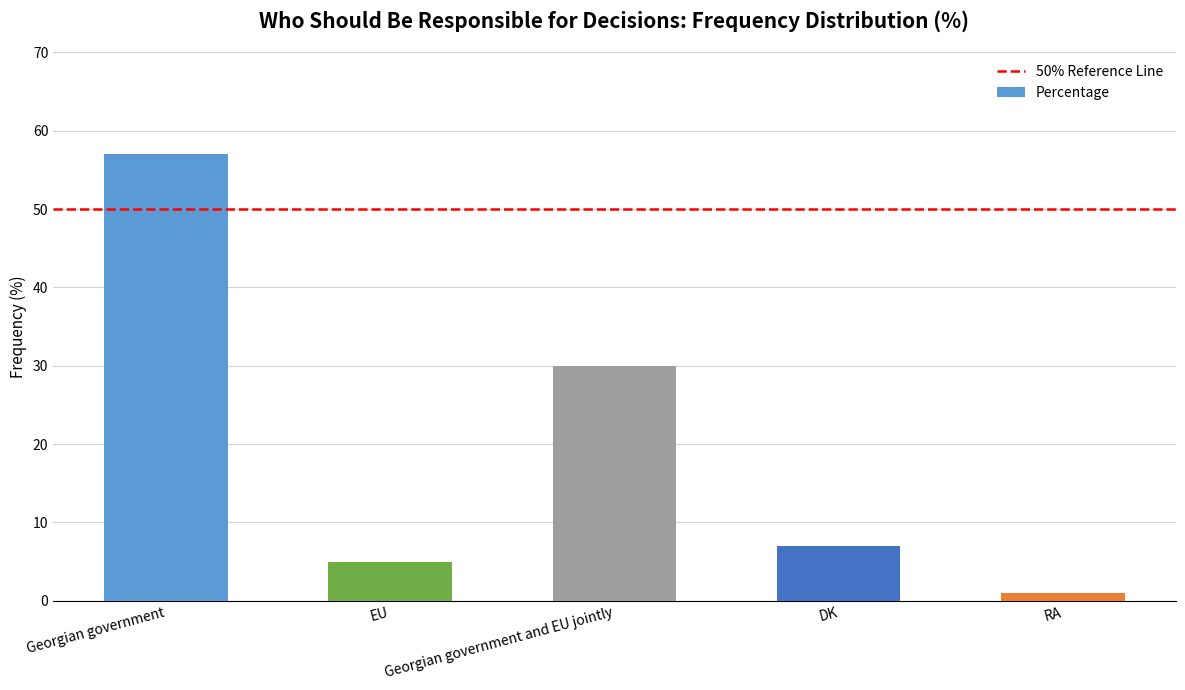

What is the minimum value shown in the chart?

1